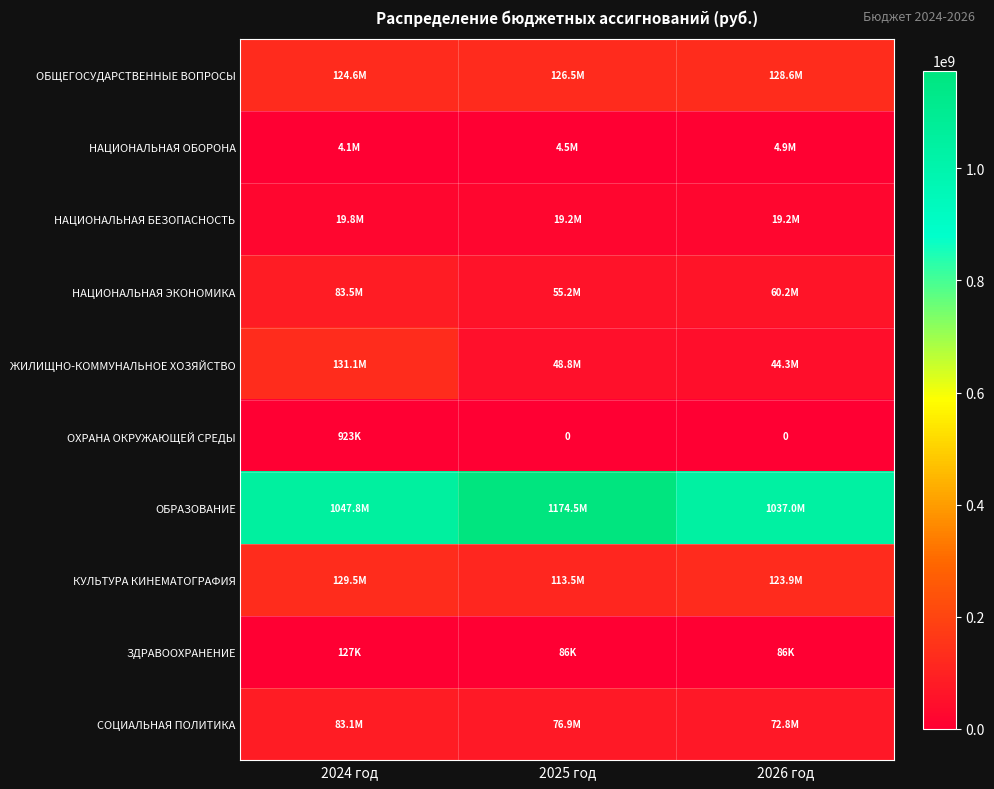

How many series are shown in this chart?

10